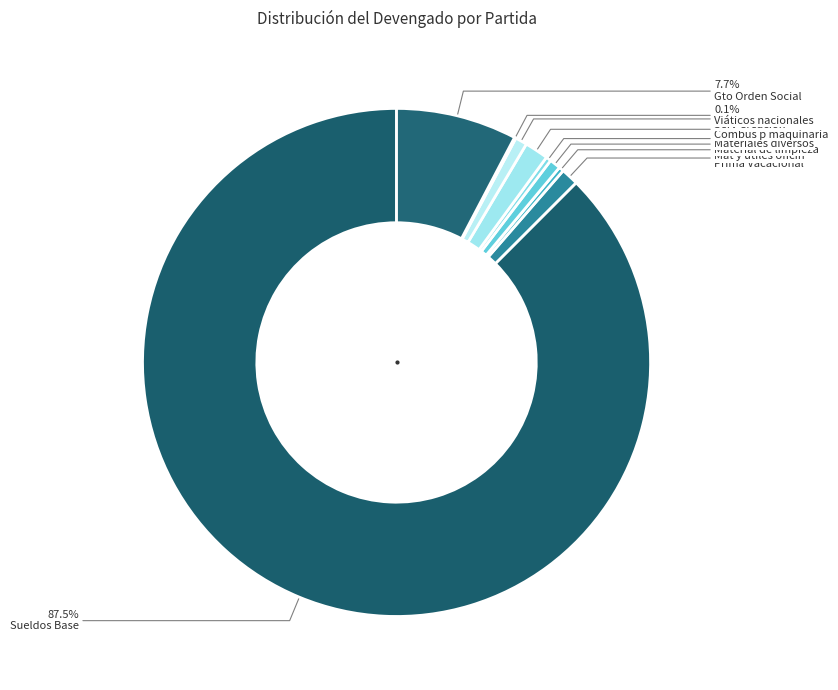

What is the smallest slice in the pie chart?

Gratif fin de año